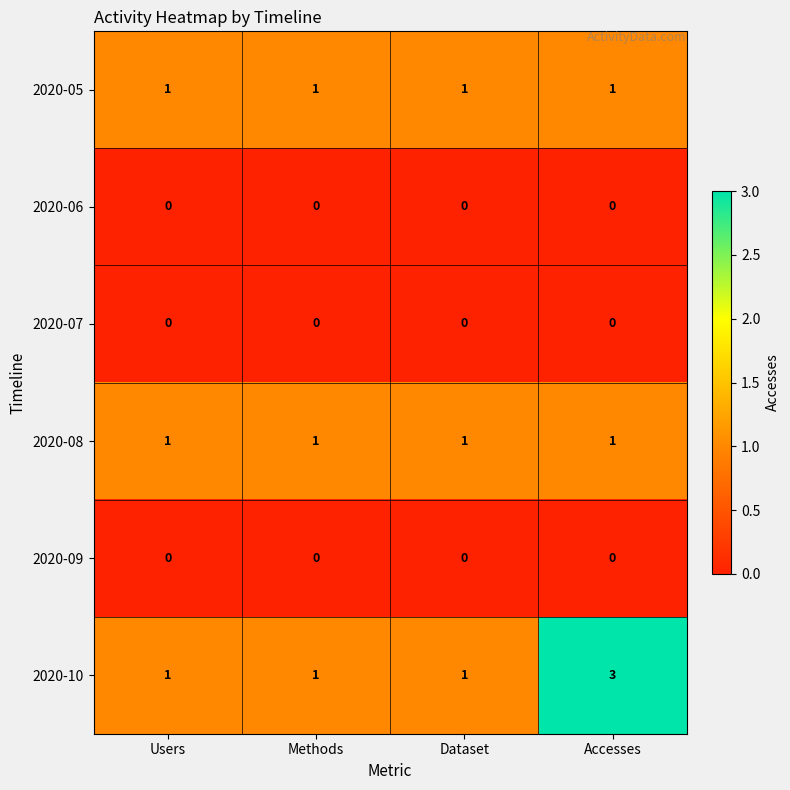

The value of 2020-05 at Accesses is 1. True or false?

True